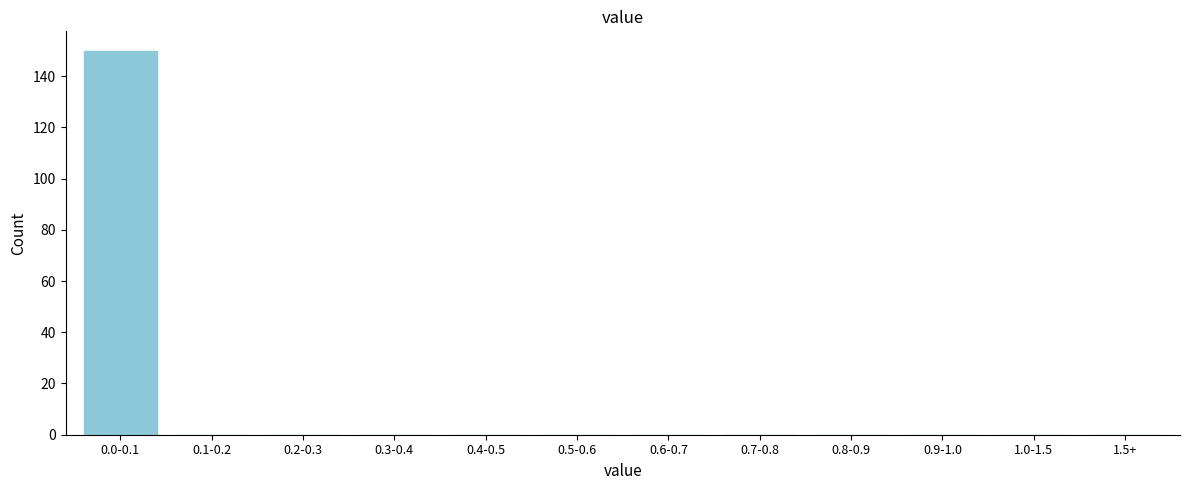

Reading left to right, list all the values displayed in this chart.

0.0-0.1=150	0.1-0.2=0	0.2-0.3=0	0.3-0.4=0	0.4-0.5=0	0.5-0.6=0	0.6-0.7=0	0.7-0.8=0	0.8-0.9=0	0.9-1.0=0	1.0-1.5=0	1.5+=0